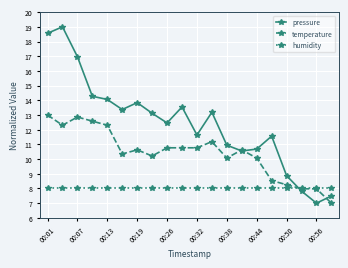

How many lines are shown in the chart?

3